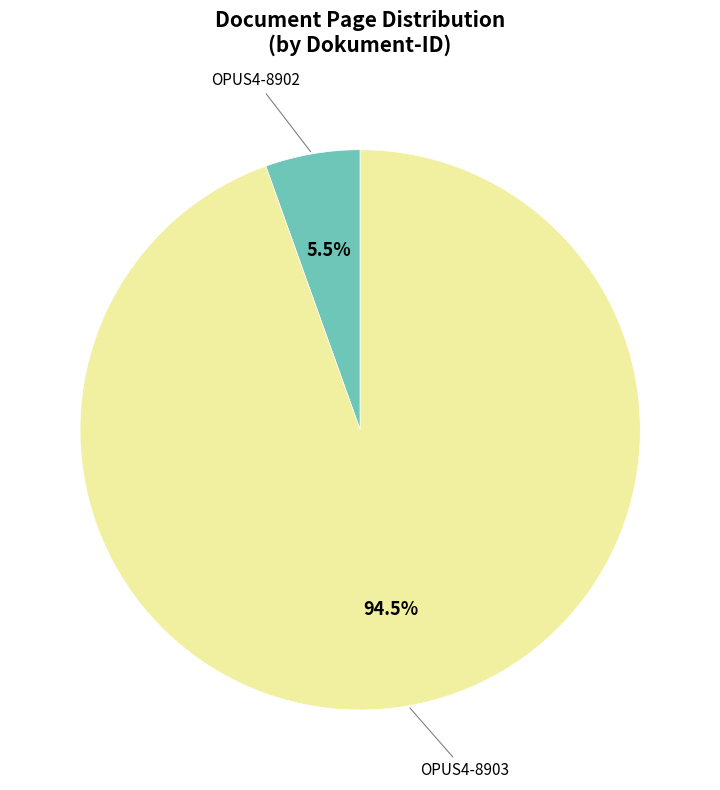

Is there a majority slice in this chart?

Yes